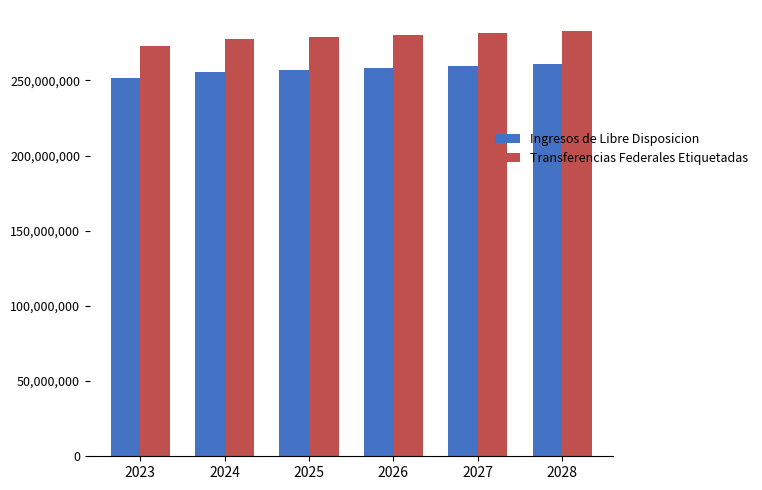

At how many categories does at least one series exceed 256156756?

6